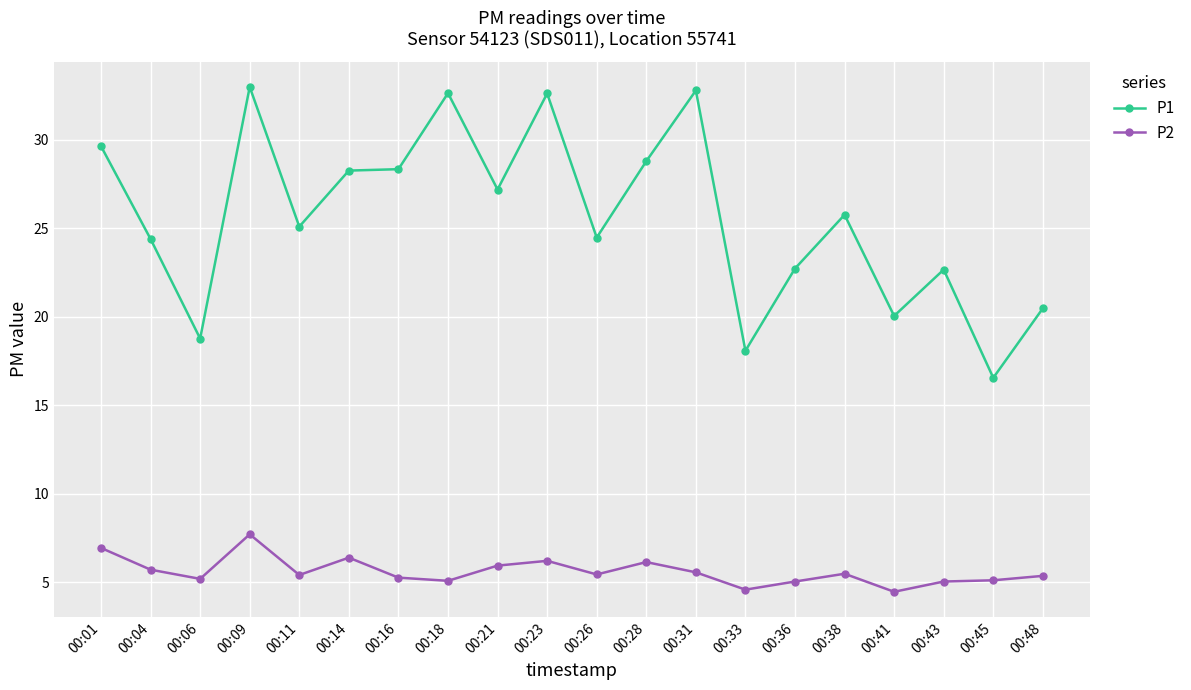

What is the value of the P2 point at the 9th from the left?

5.9